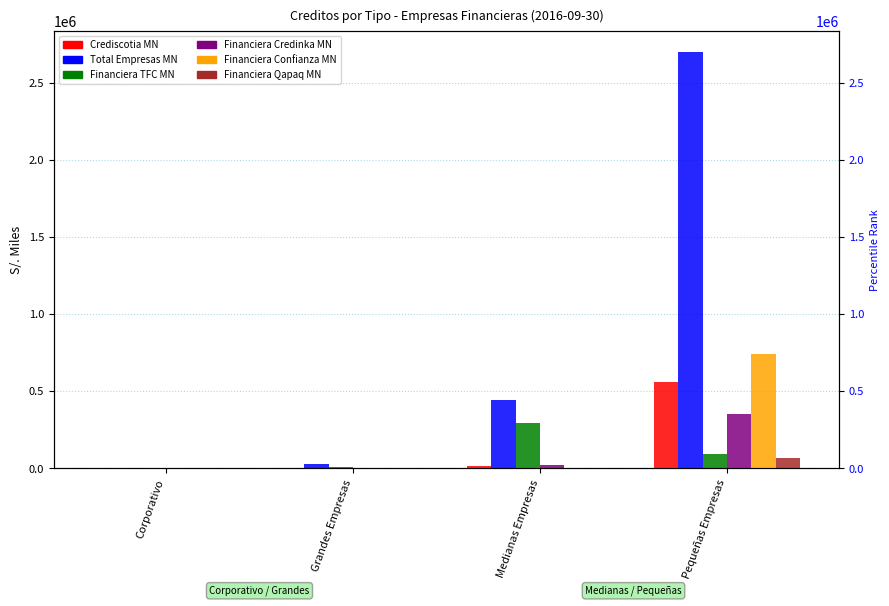

Which series has the largest total across all categories?

Total Empresas MN